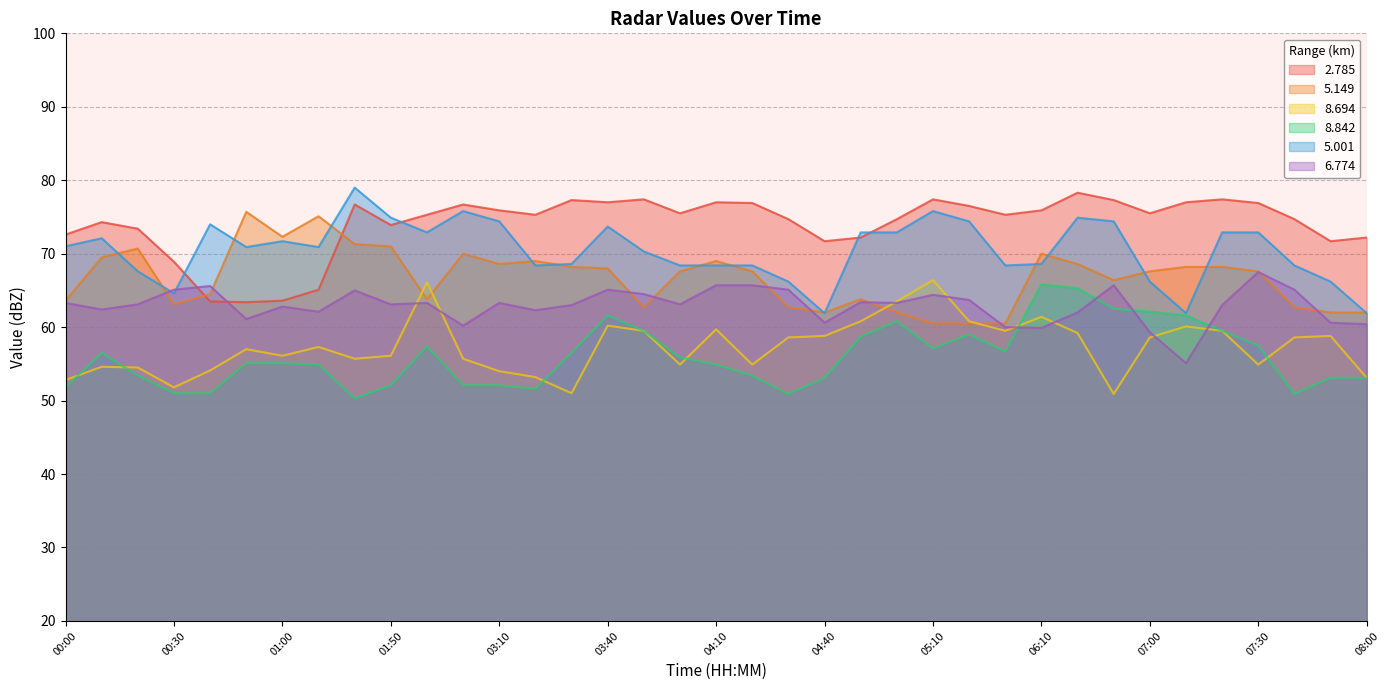

At which category does the chart reach its peak across all series?

01:40